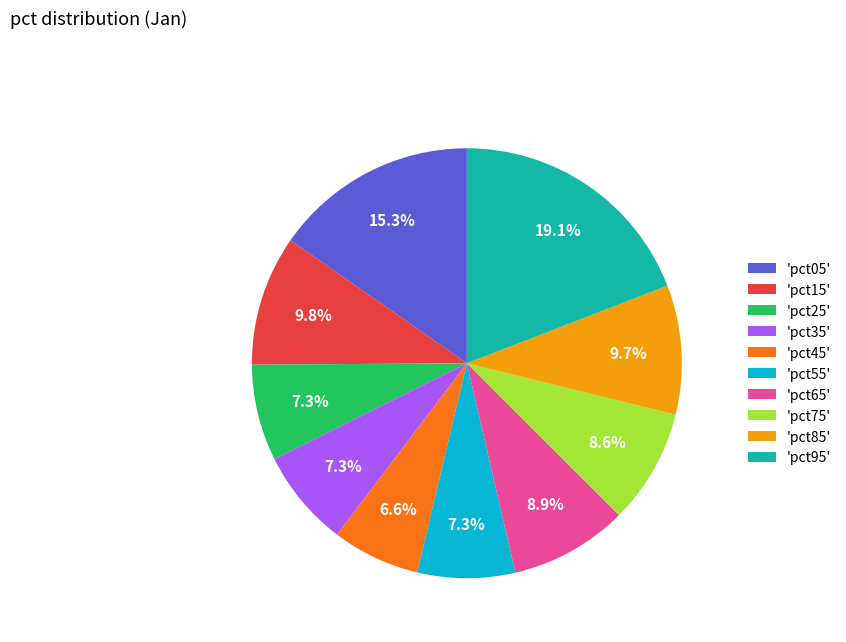

What percentage do 'pct05' and 'pct55' together represent?

22.6%